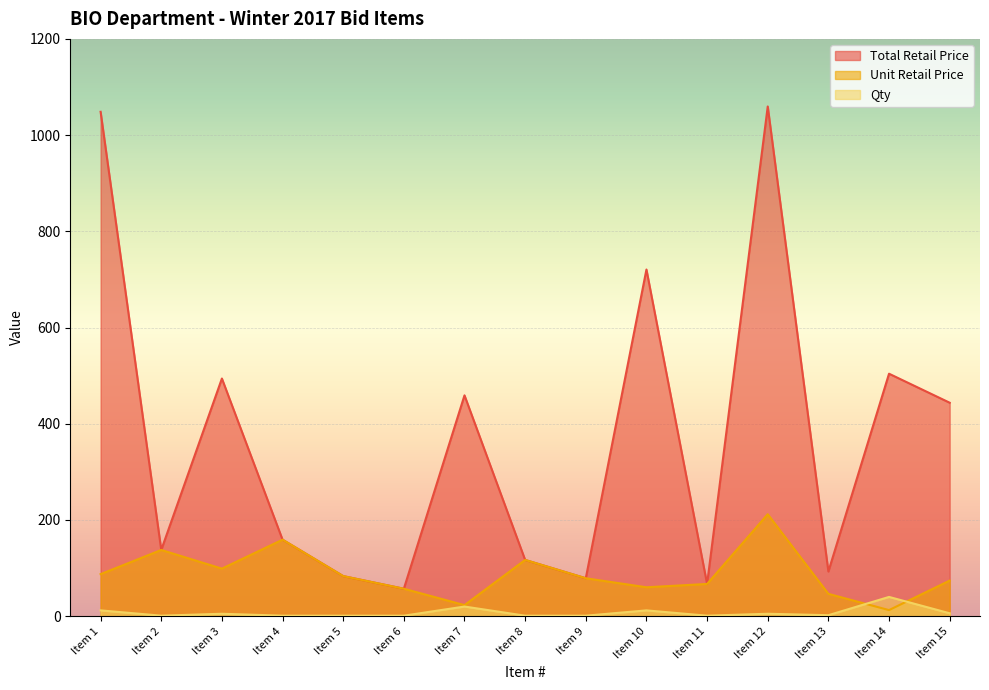

What is the difference between the second highest and minimum values in the Total Retail Price series?

991.4